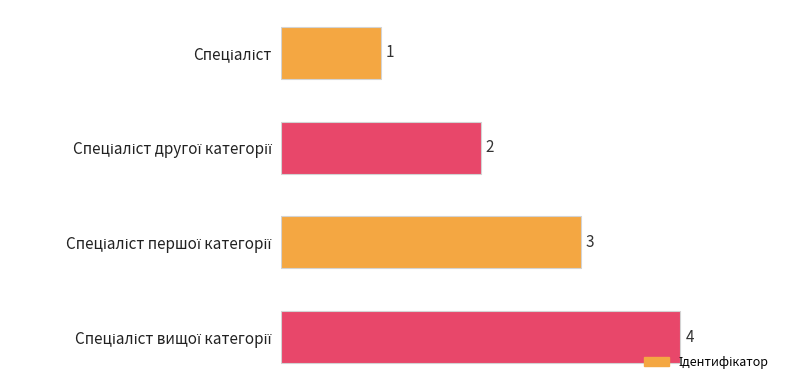

What is the sum of all values?

10